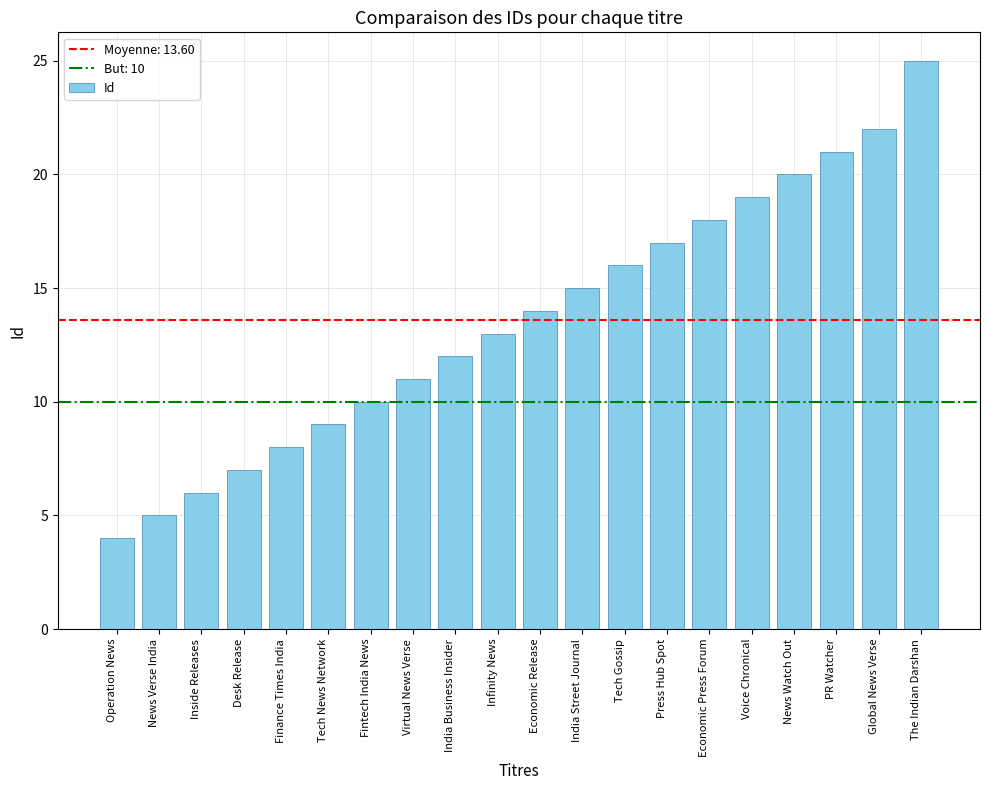

What is the label of the 4th bar from the left?

Desk Release